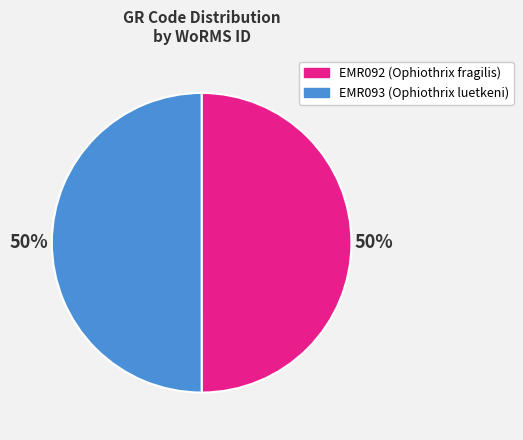

Count the number of slices in the pie.

2